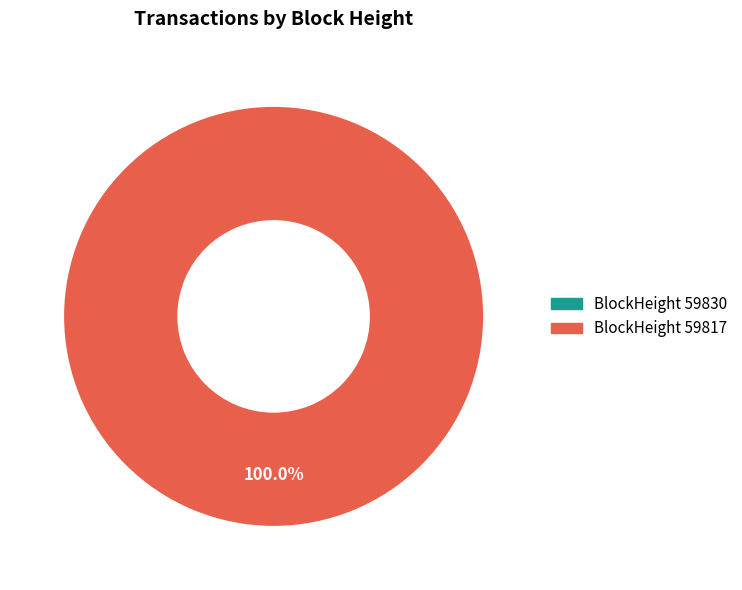

To the nearest percent, what is the average slice percentage?

50%